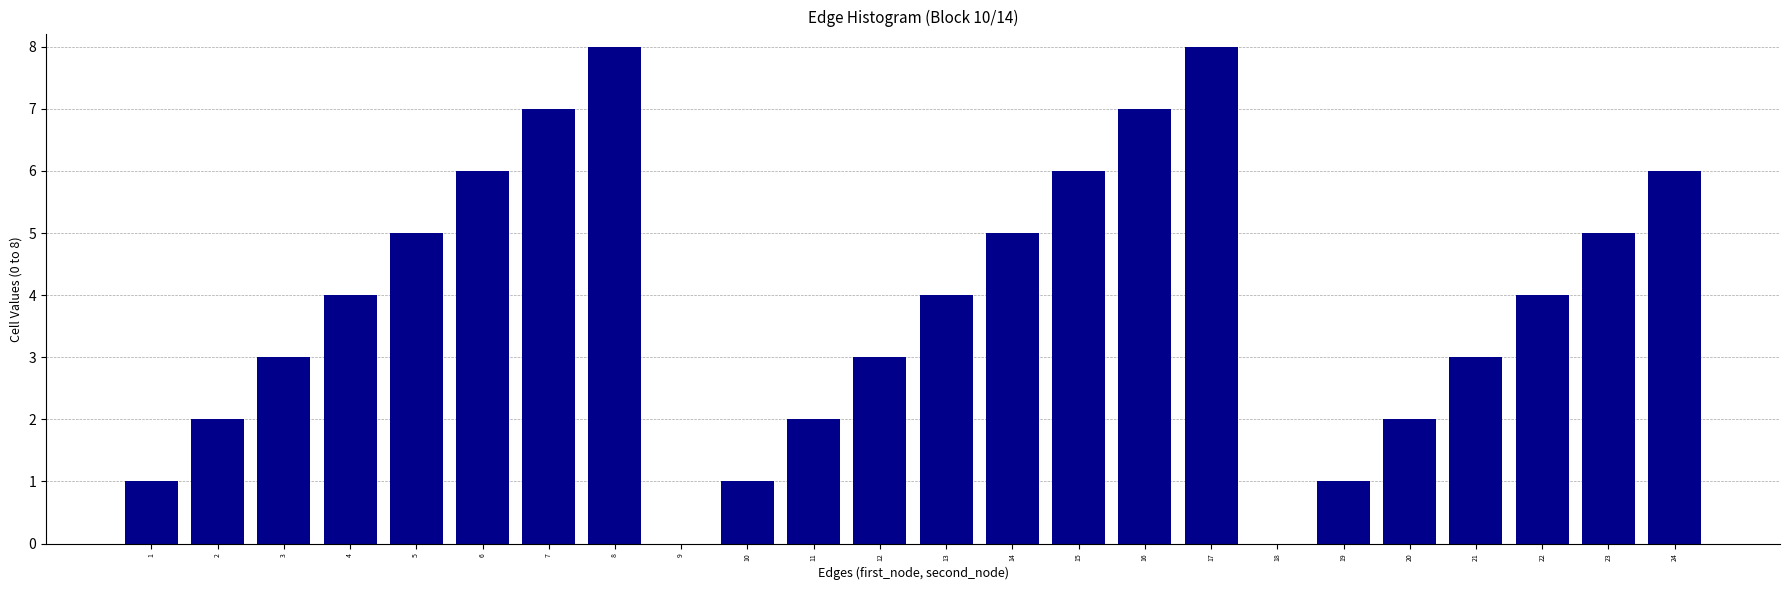

Reading left to right, extract all data points from this chart.

1=1	2=2	3=3	4=4	5=5	6=6	7=7	8=8	9=0	10=1	11=2	12=3	13=4	14=5	15=6	16=7	17=8	18=0	19=1	20=2	21=3	22=4	23=5	24=6